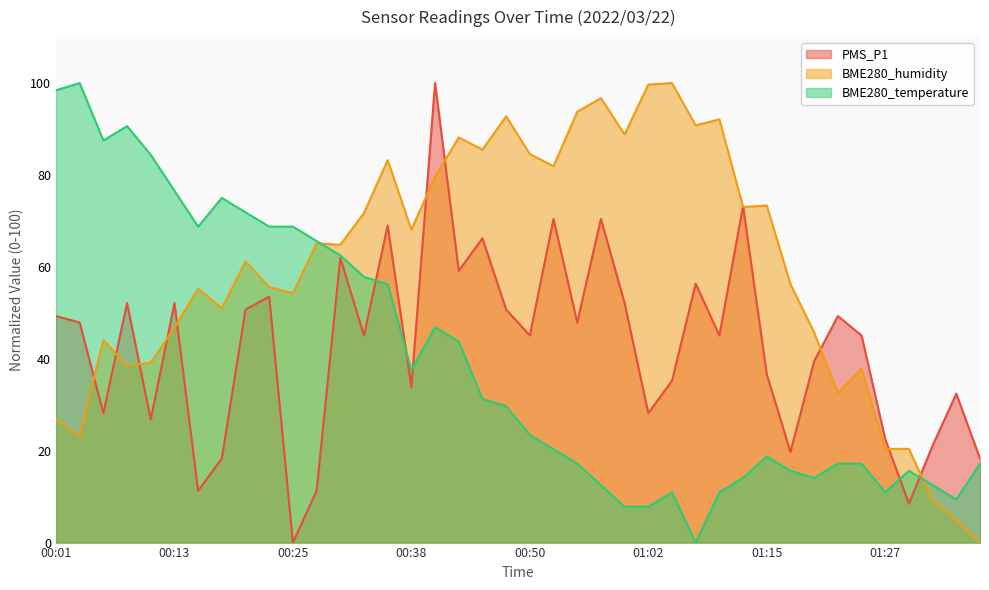

What is the label of the 9th point from the left?

00:20